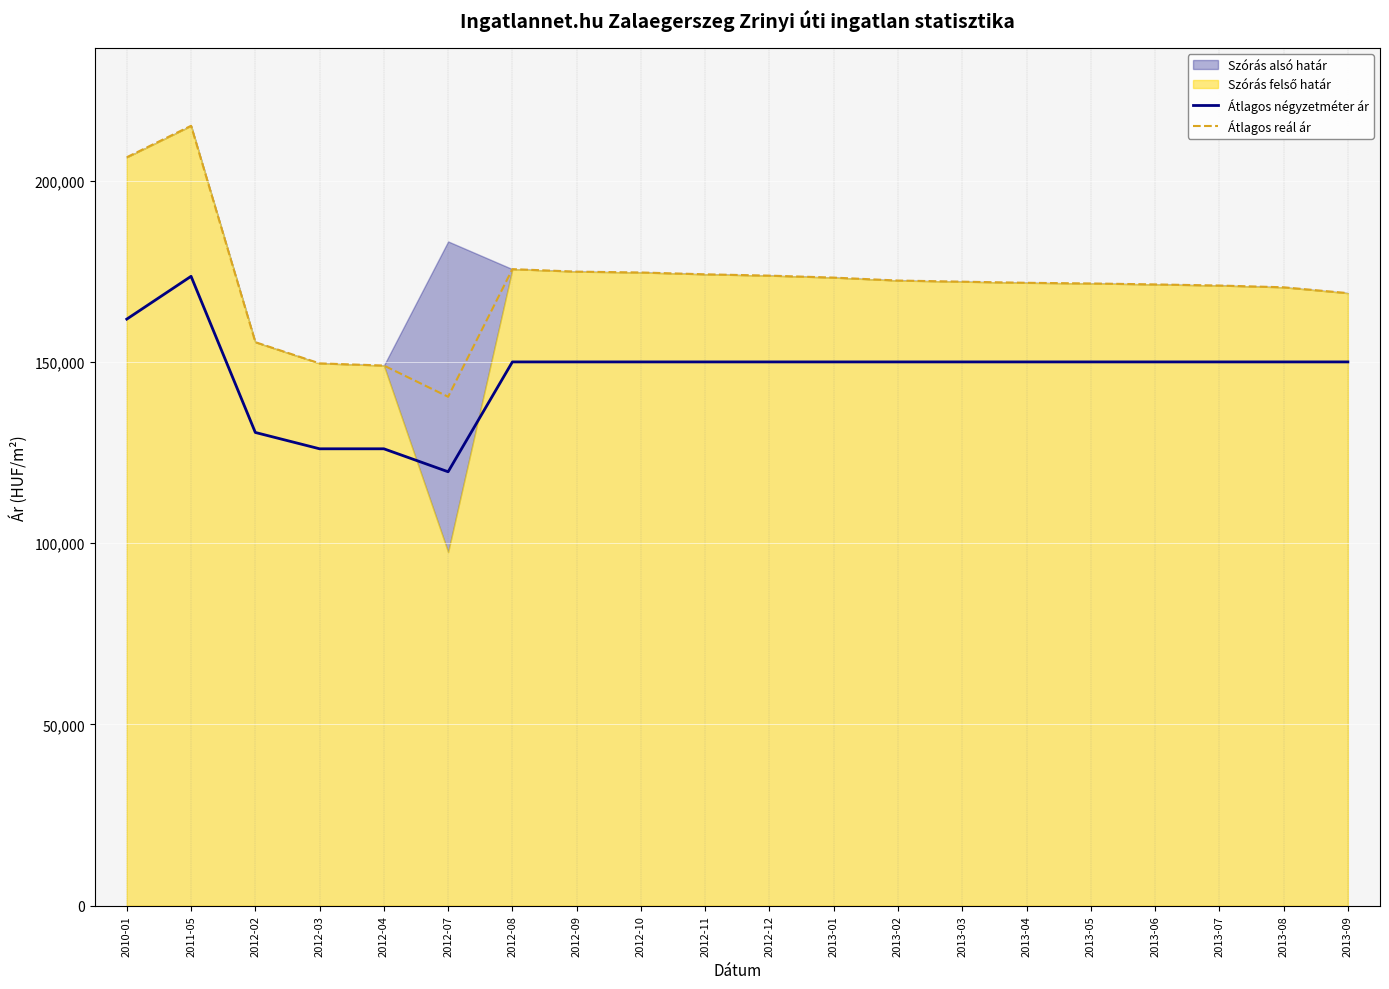

How many interior local peaks does the Átlagos reál ár series have?

2